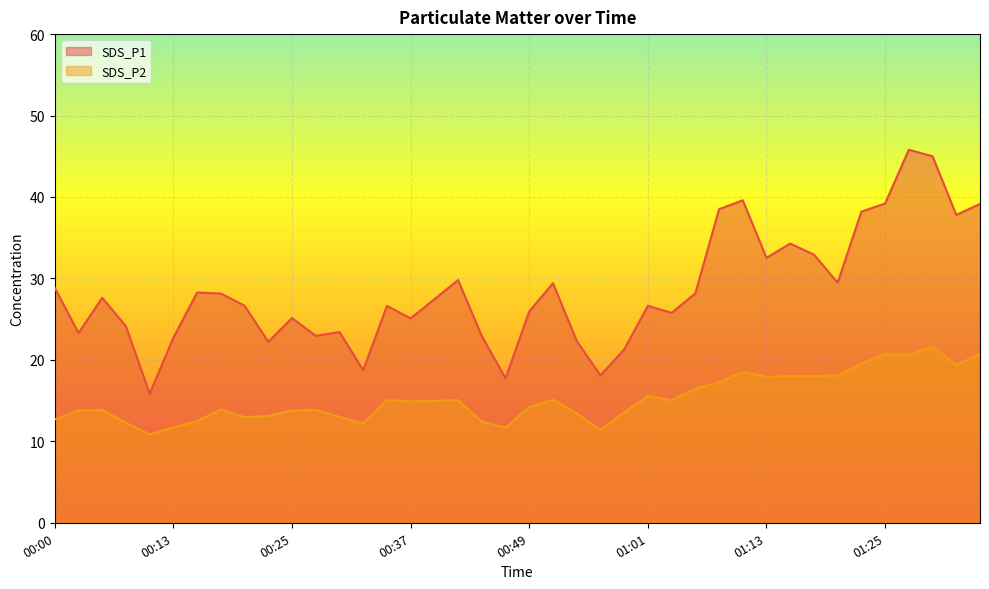

At which category does SDS_P1 reach its first local valley?

00:03